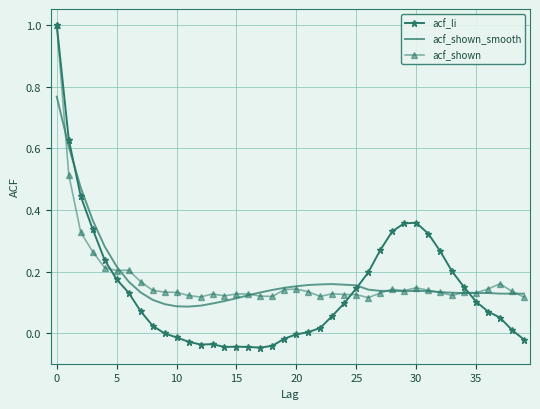

What is the highest value of the acf_li series?

1.0